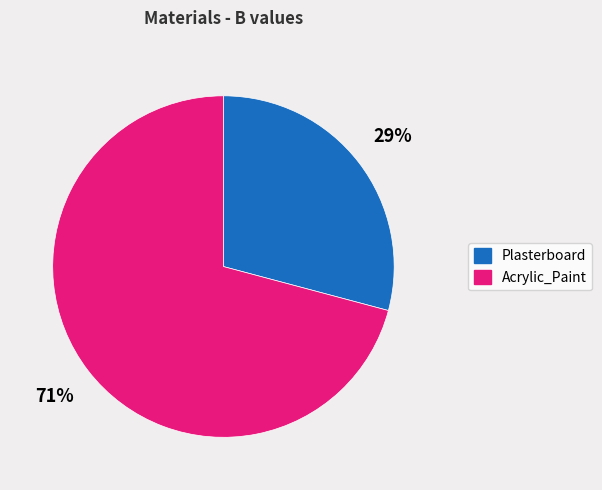

Which slice is the largest?

Acrylic_Paint